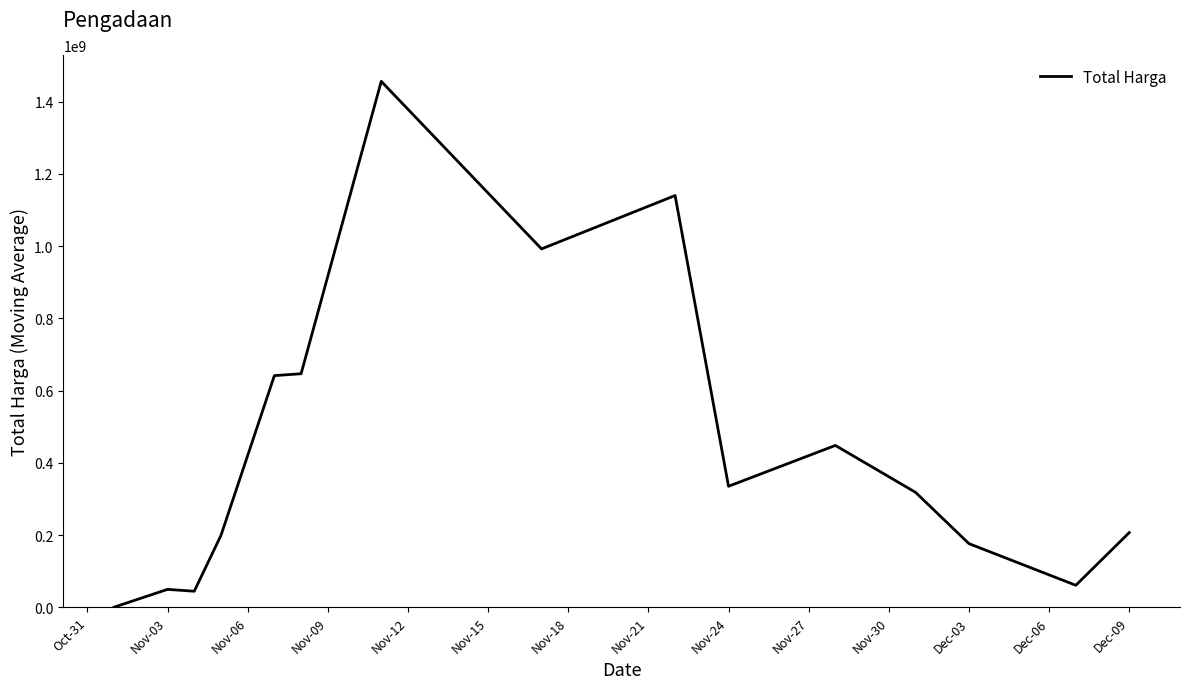

What is the difference between the maximum and minimum values?

1455573046.7